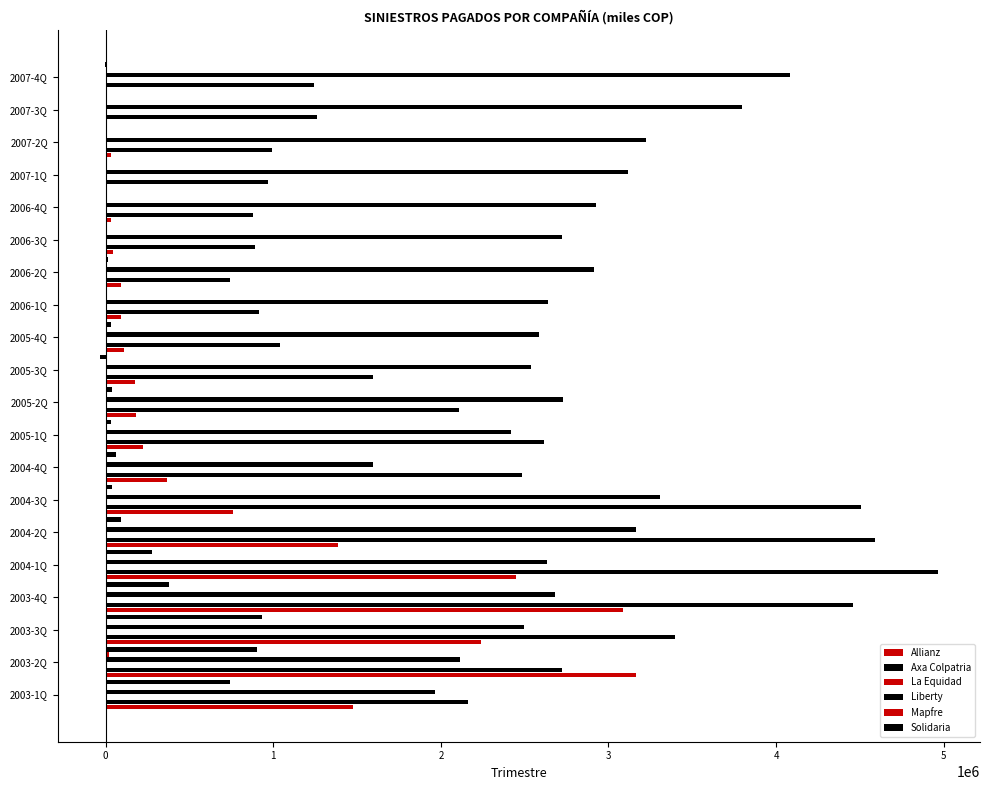

What is the difference between the Liberty values at 2006-1Q and 2003-3Q?

142512.0